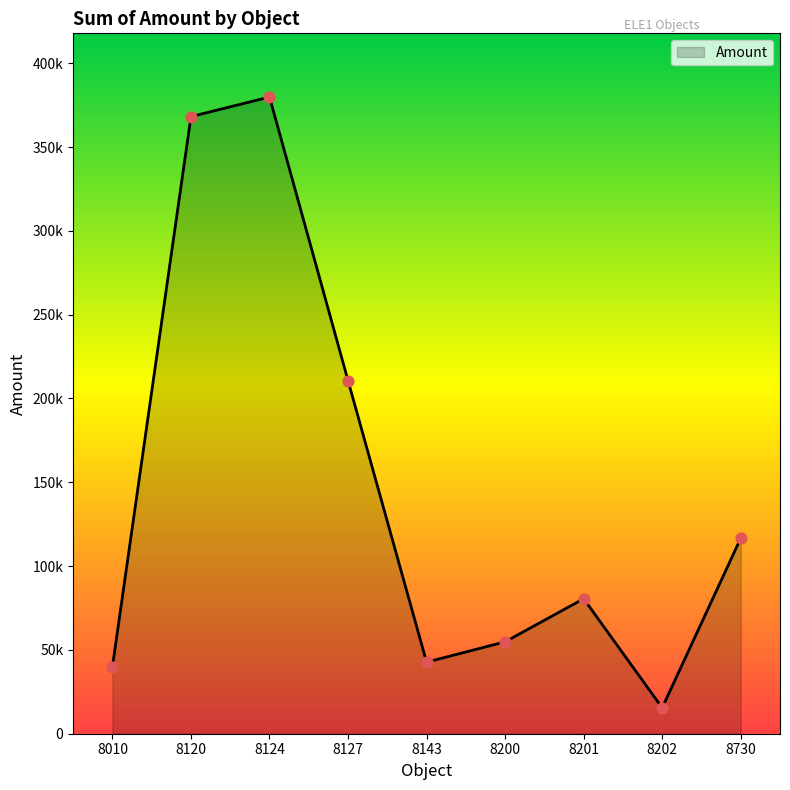

Is this an area chart (filled region under the line)?

Yes